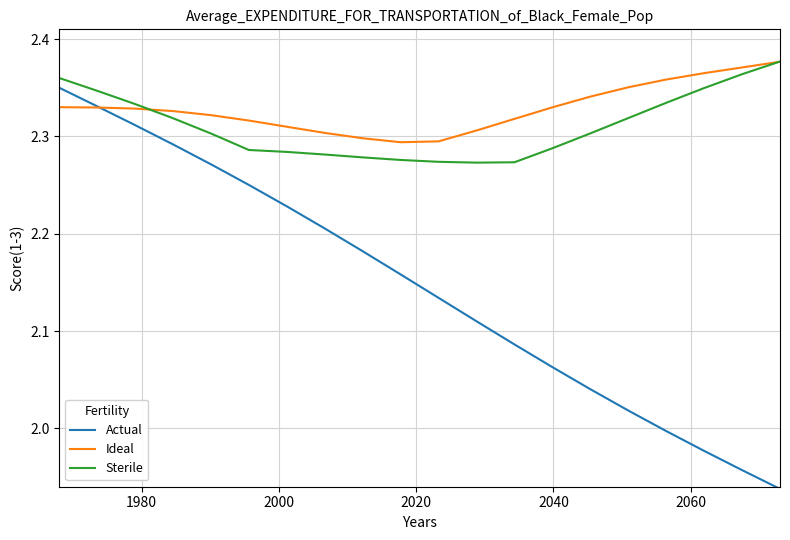

Which series has the largest range (max minus min)?

Actual